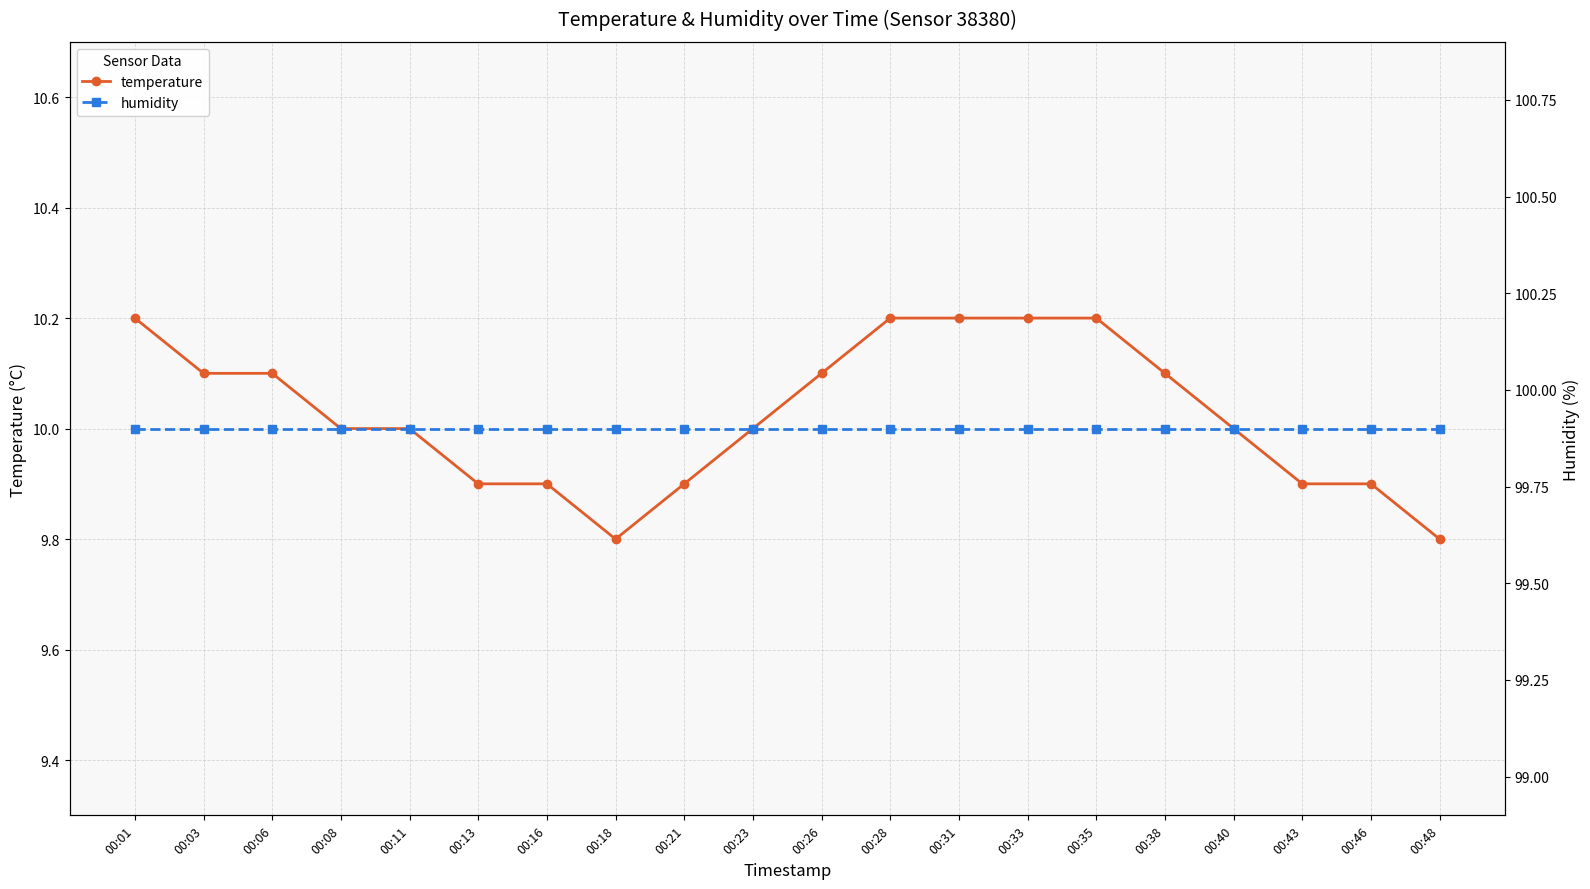

The temperature series shows 10.0 at 00:11. True or false?

True